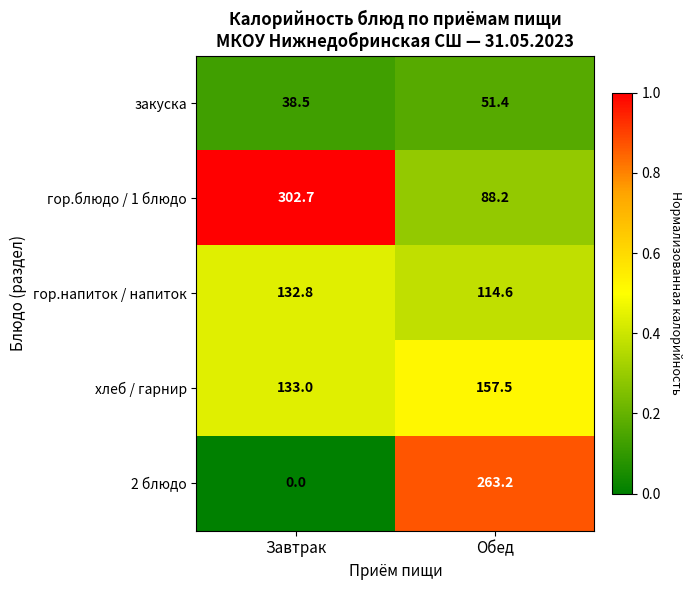

What is the difference between the maximum and minimum values in the хлеб / гарнир series?

24.5